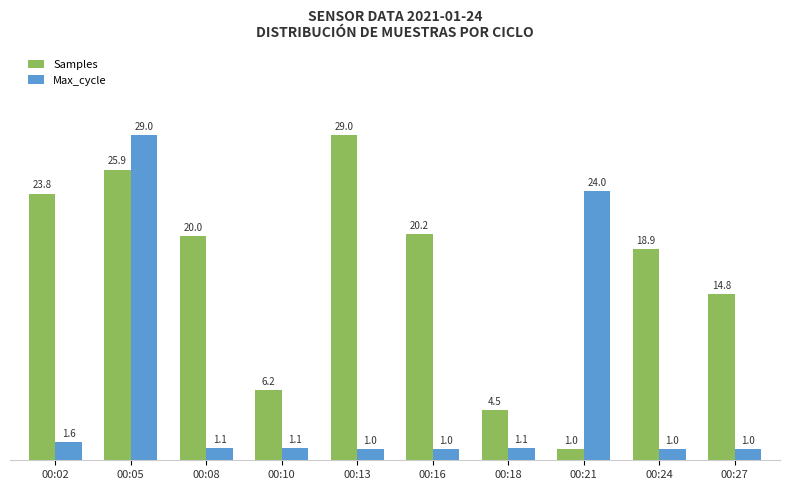

Which series has the largest total across all categories?

Samples